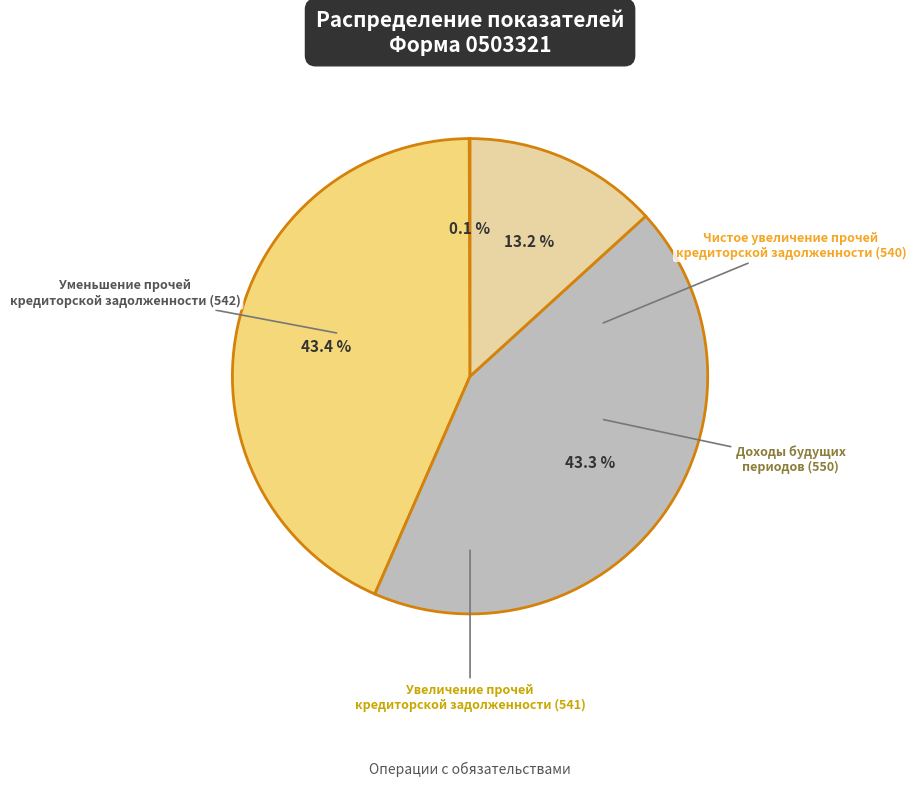

Is there a majority slice in this chart?

No